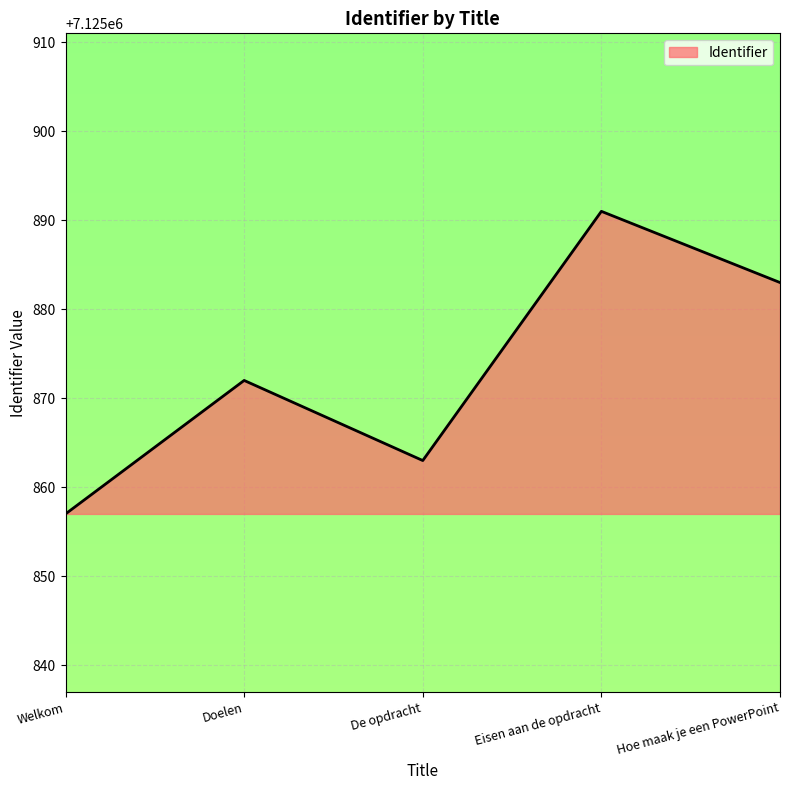

List the labels in order of value, largest first.

Eisen aan de opdracht, Hoe maak je een PowerPoint, Doelen, De opdracht, Welkom